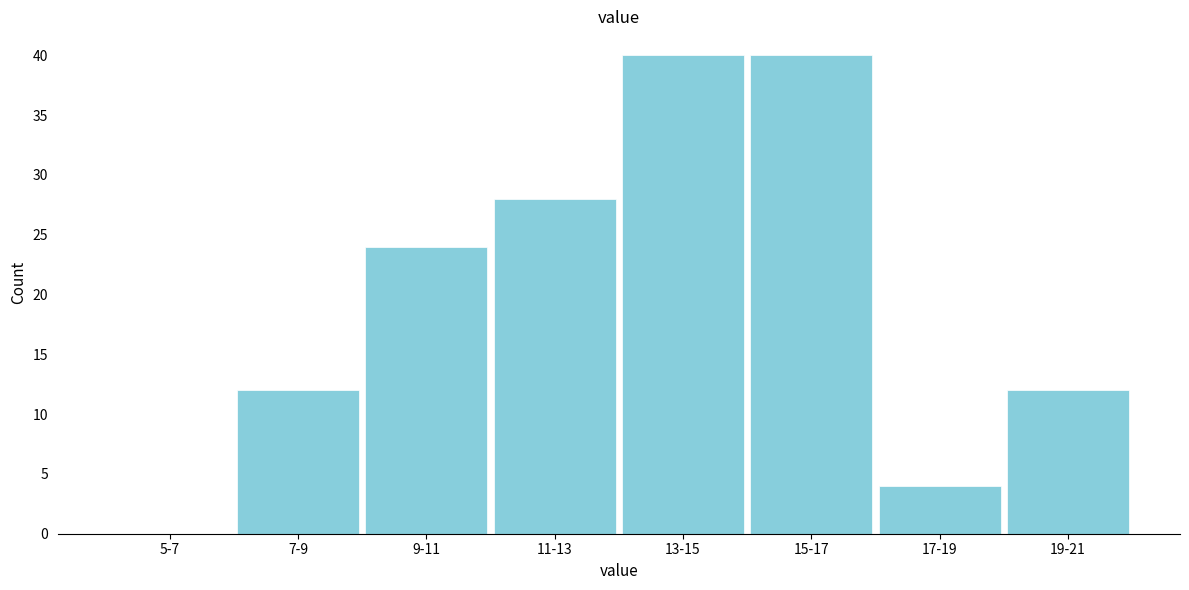

Reading left to right, transcribe all the data shown in this chart.

5-7=0	7-9=12	9-11=24	11-13=28	13-15=40	15-17=40	17-19=4	19-21=12